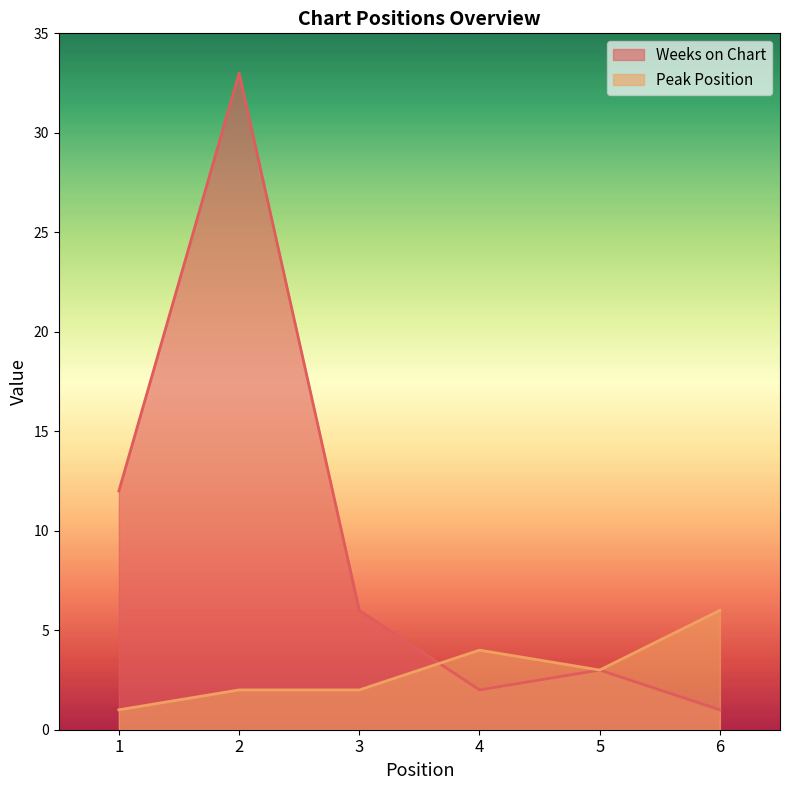

Reading left to right, transcribe all the data shown in this chart.

Weeks on Chart: 1=12	2=33	3=6	4=2	5=3	6=1
Peak Position: 1=1	2=2	3=2	4=4	5=3	6=6